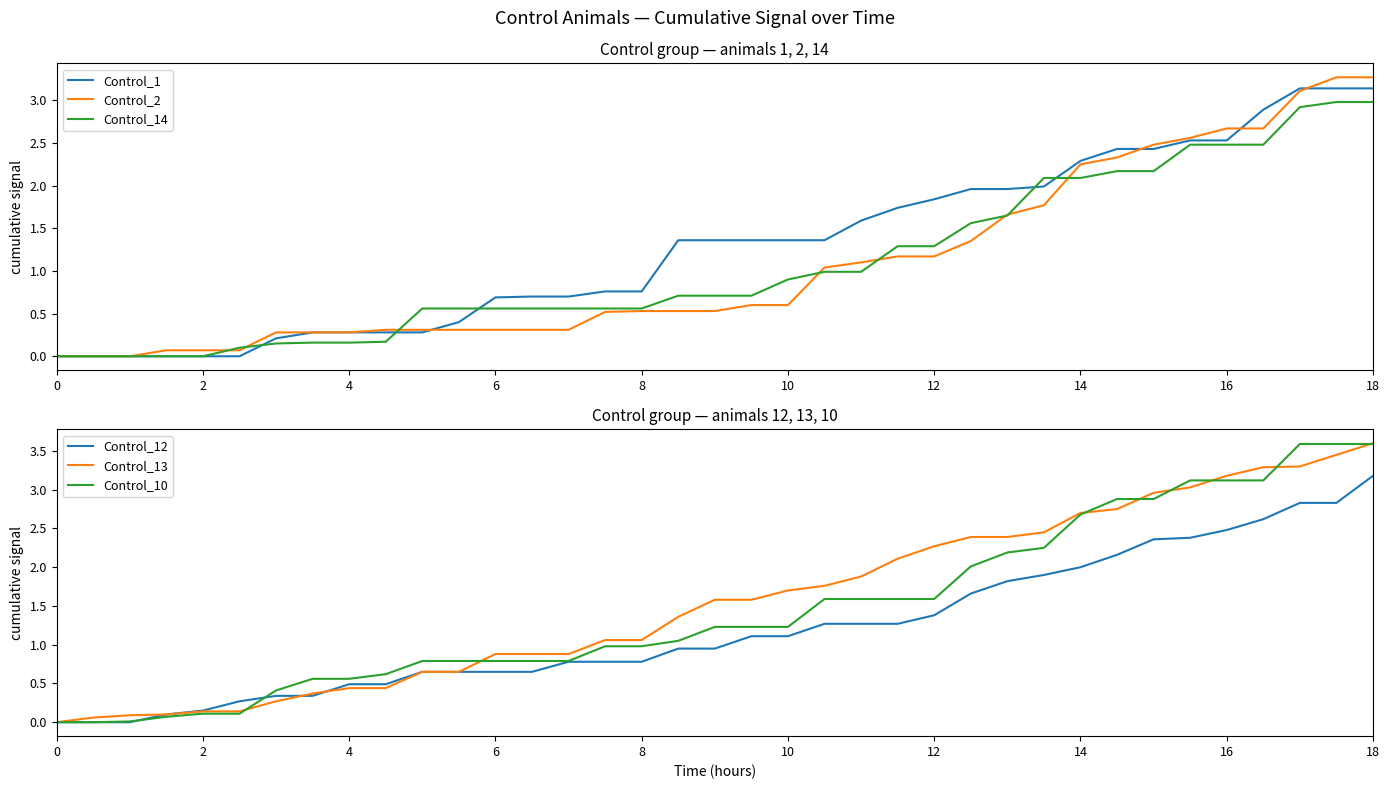

Is it true that Control_1 equals 4.7 at 18?

False